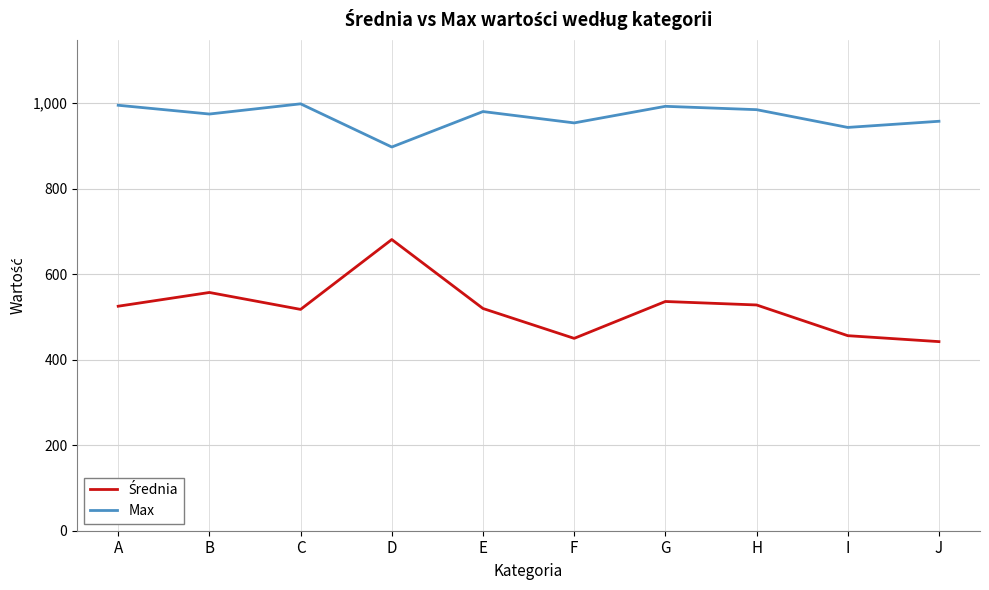

Is this an area chart (filled region under the line)?

No